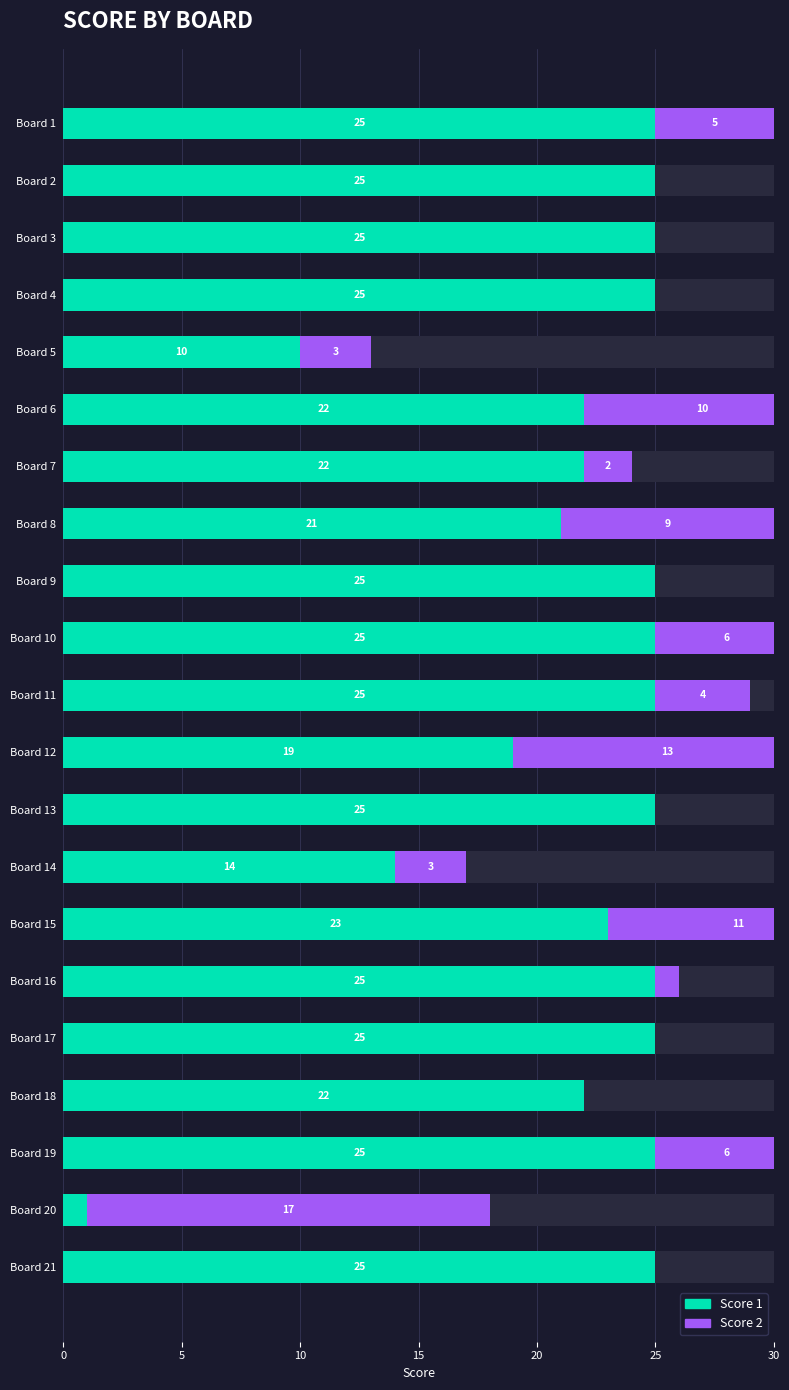

True or false: Score 1 has a value of 25 at Board 3.

True